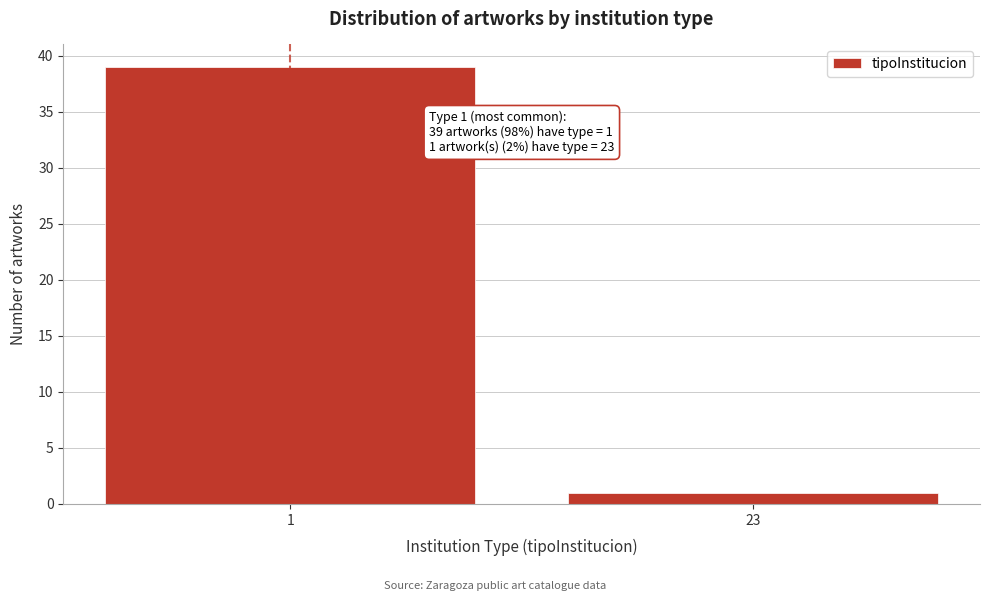

Reading left to right, extract all data points from this chart.

1=39	23=1